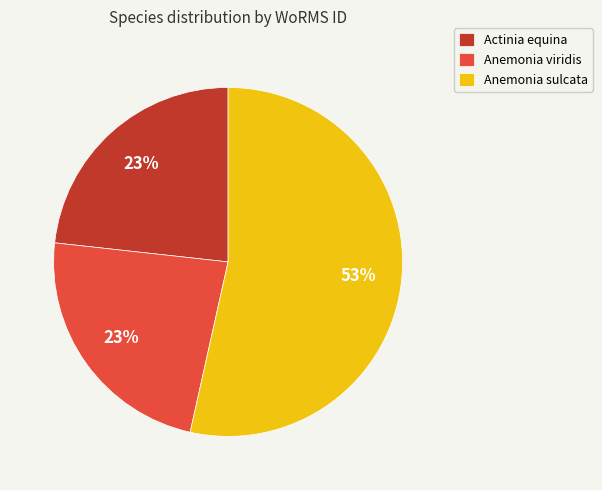

Is it true that Anemonia viridis is 32% of the pie?

False